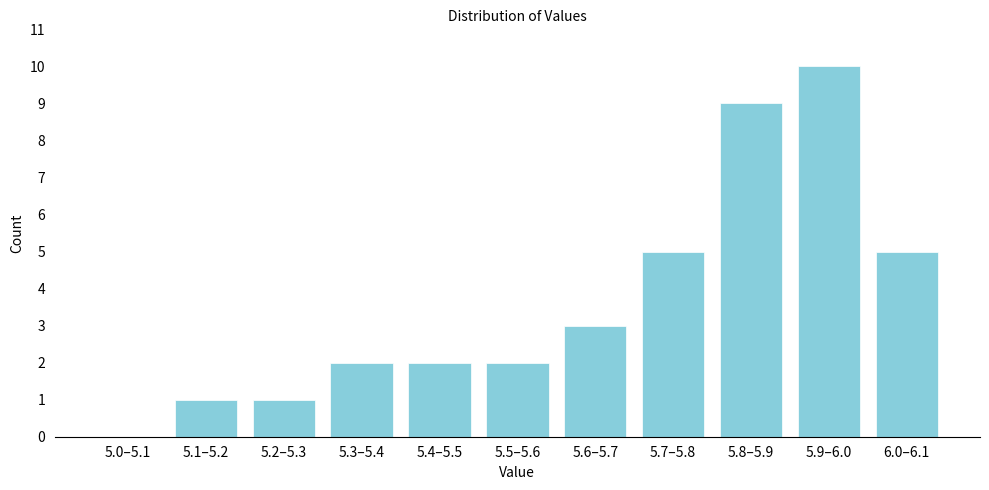

Reading left to right, extract all data points from this chart.

5.0–5.1=0	5.1–5.2=1	5.2–5.3=1	5.3–5.4=2	5.4–5.5=2	5.5–5.6=2	5.6–5.7=3	5.7–5.8=5	5.8–5.9=9	5.9–6.0=10	6.0–6.1=5